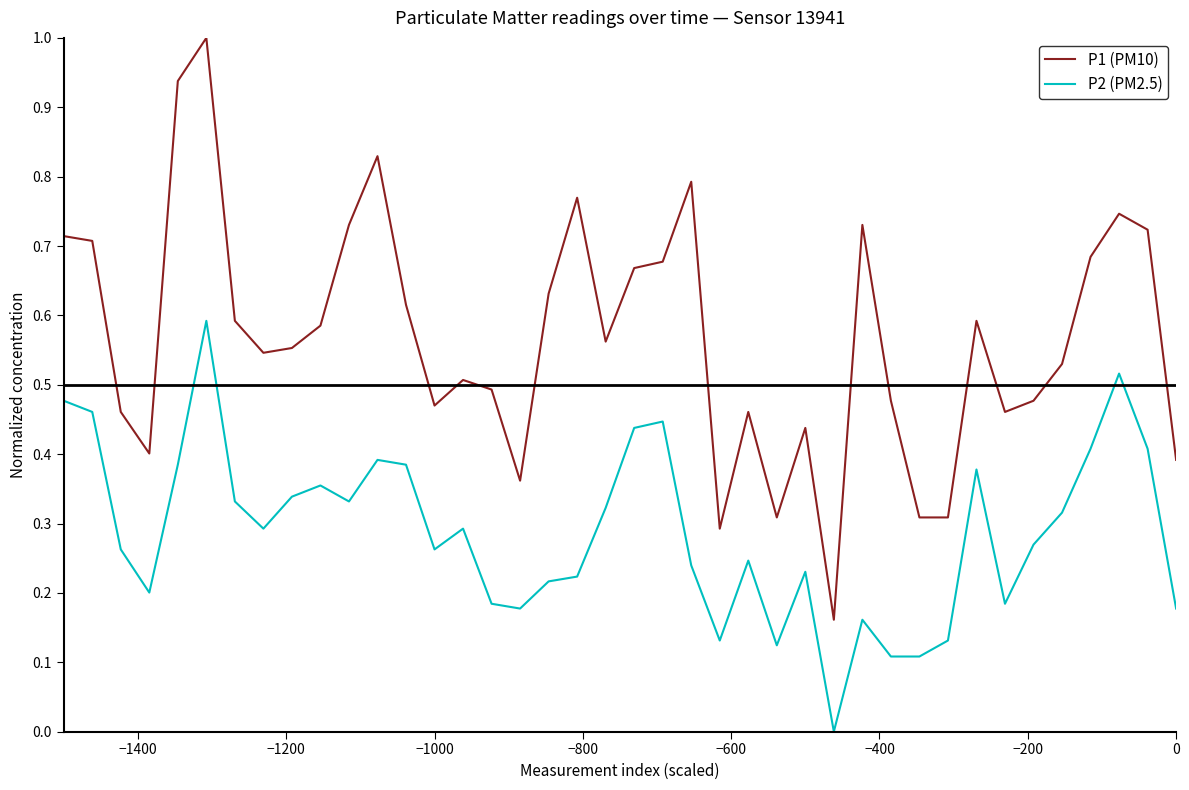

Which series has the largest total across all categories?

P1 (PM10)